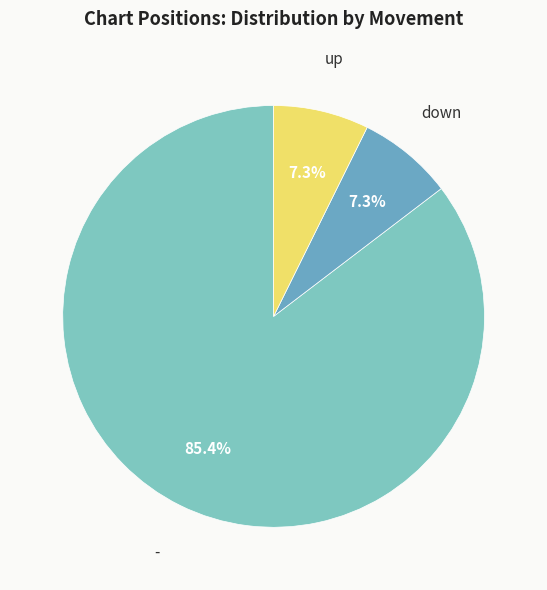

Which category has the smallest portion of the pie?

down